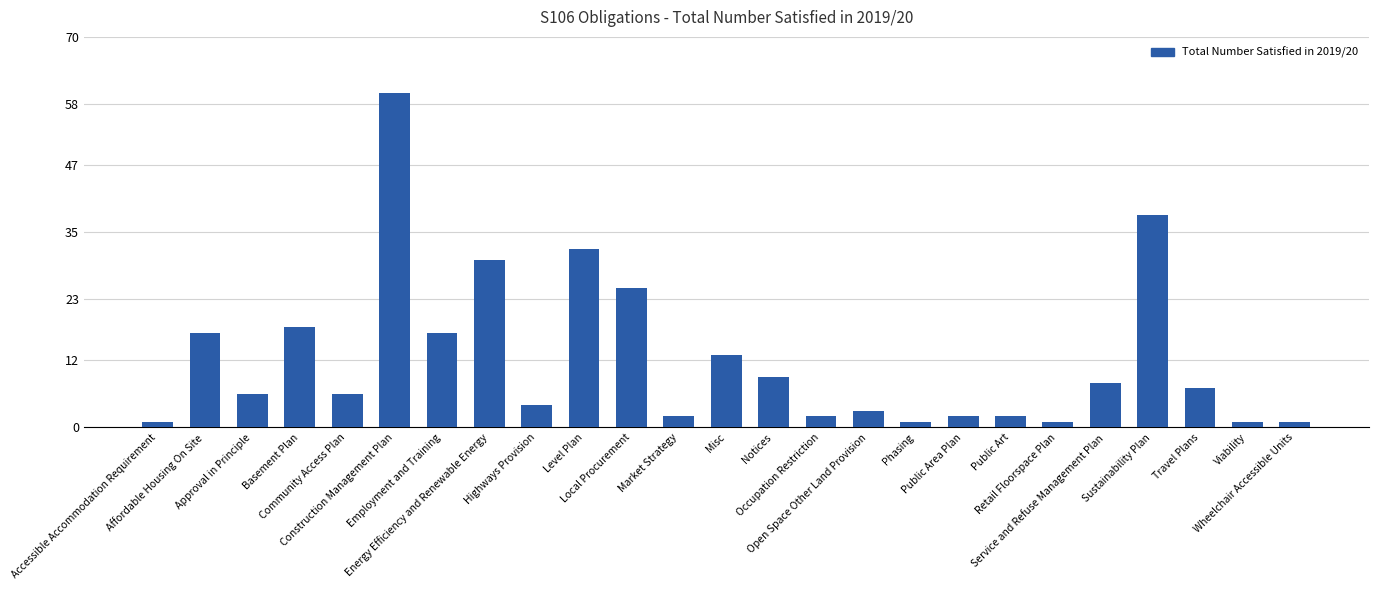

What is the maximum value shown in the chart?

60